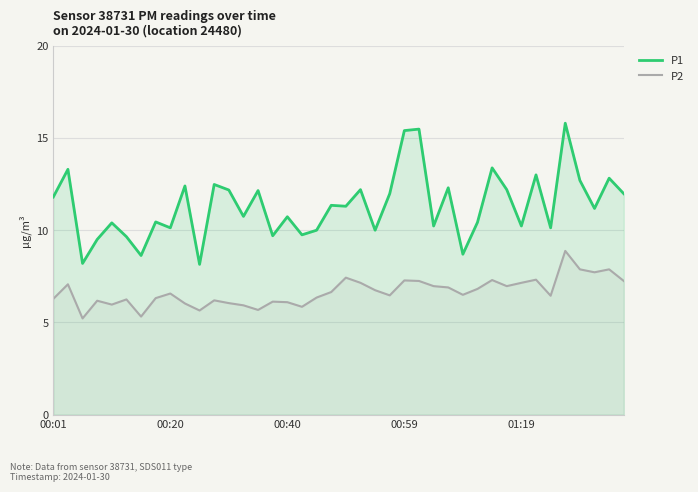

Which series has the largest range (max minus min)?

P1